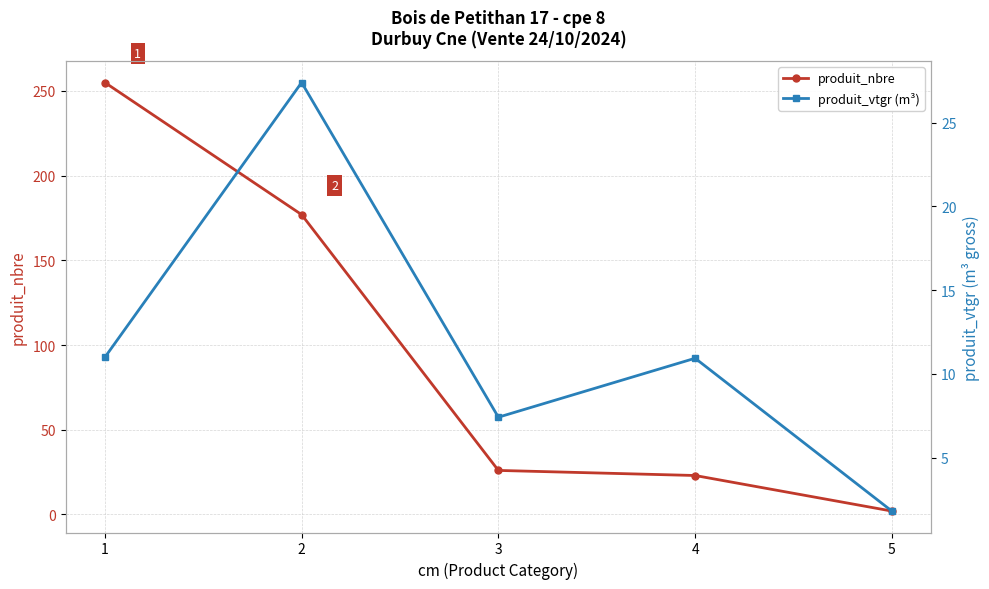

True or false: produit_vtgr (m³) has more than 0 points higher than both neighbors.

True